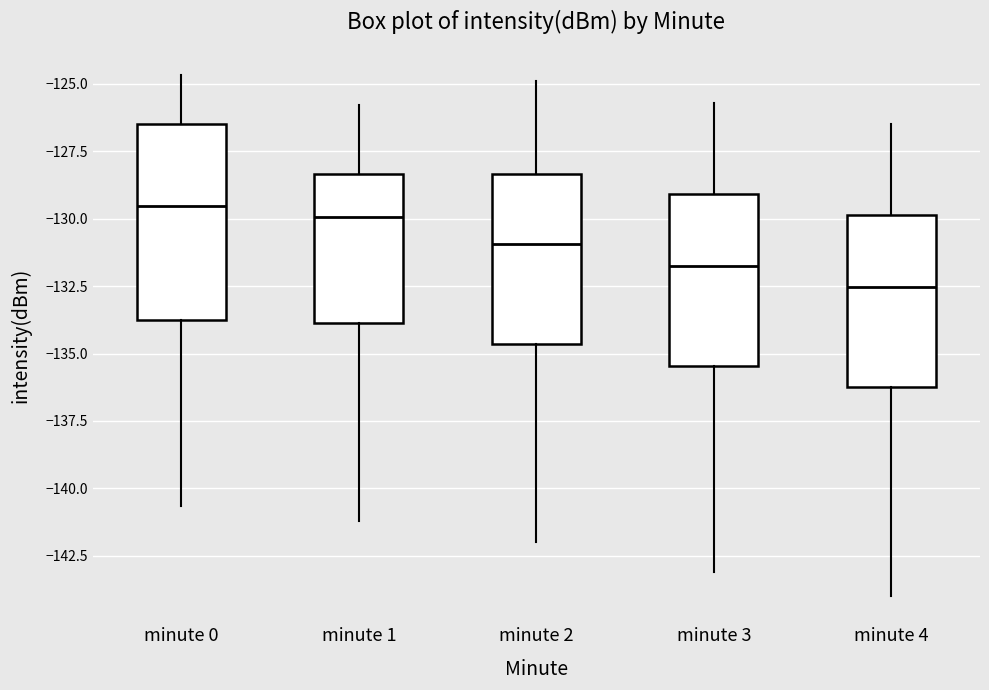

Which box is the tallest, from its lower edge to its upper edge?

minute 0